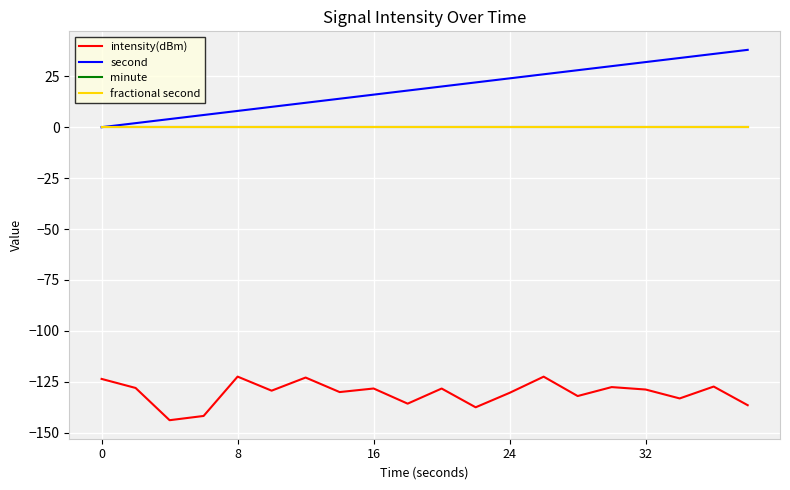

Which series has the largest total across all categories?

second